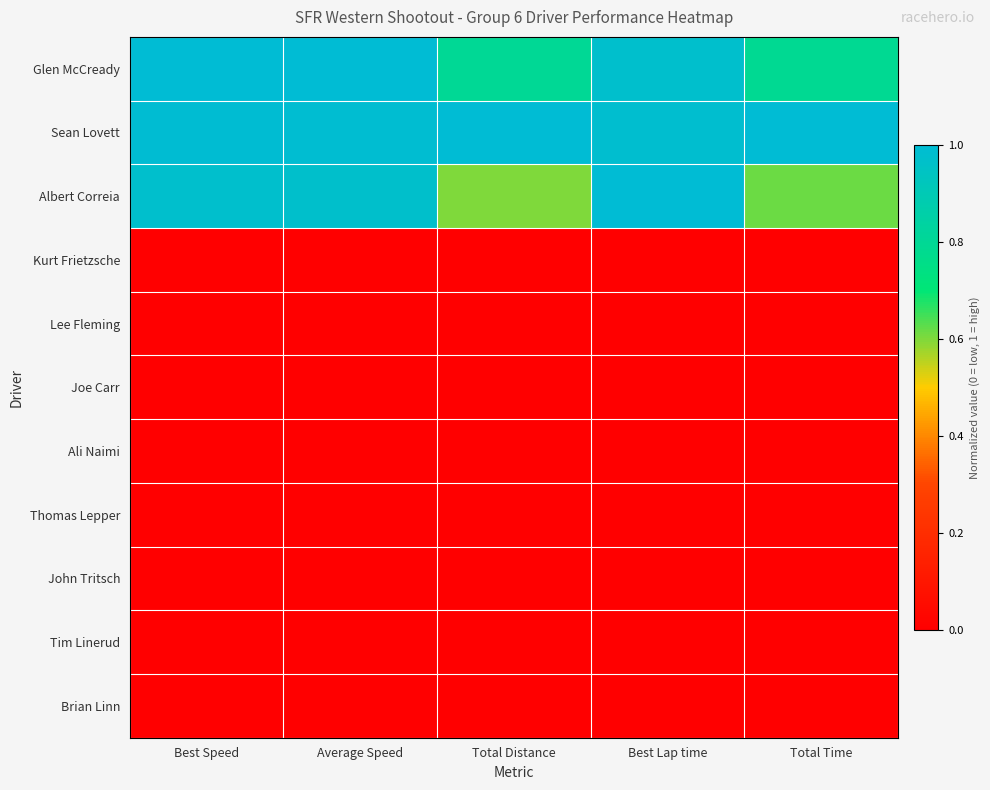

Which series has the largest range (max minus min)?

Albert Correia